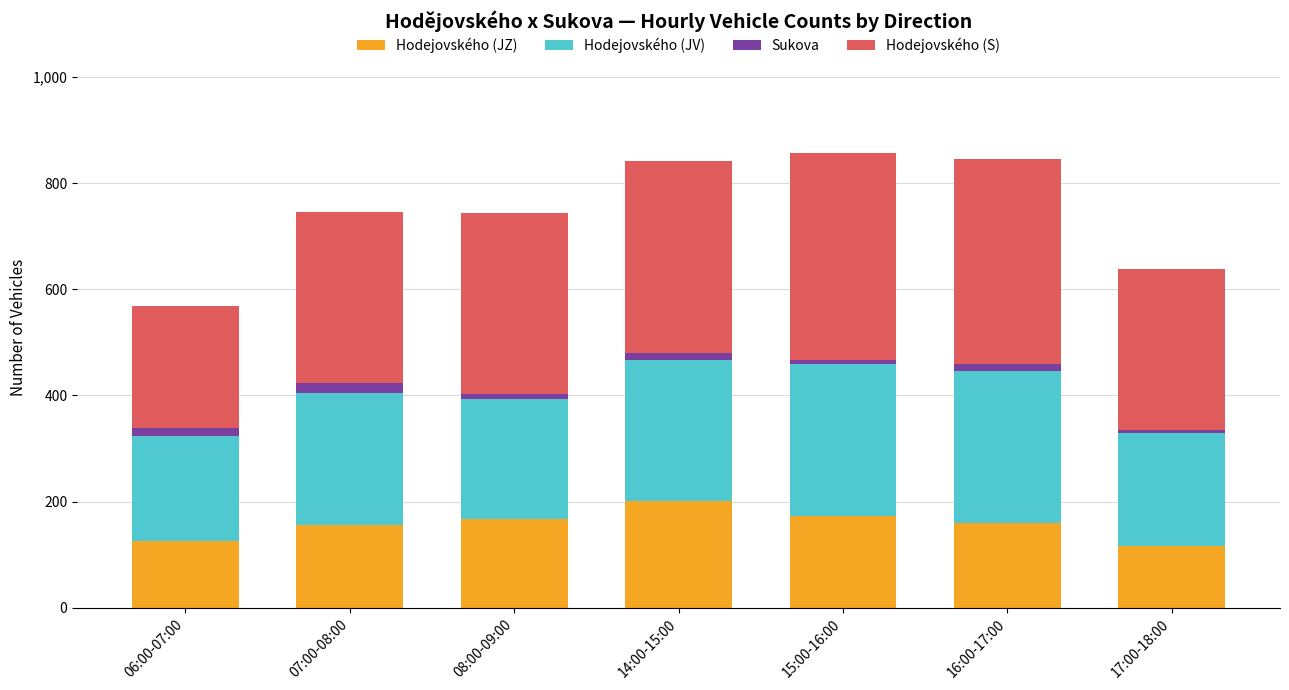

What is the lowest value of the Hodejovského (JZ) series?

116